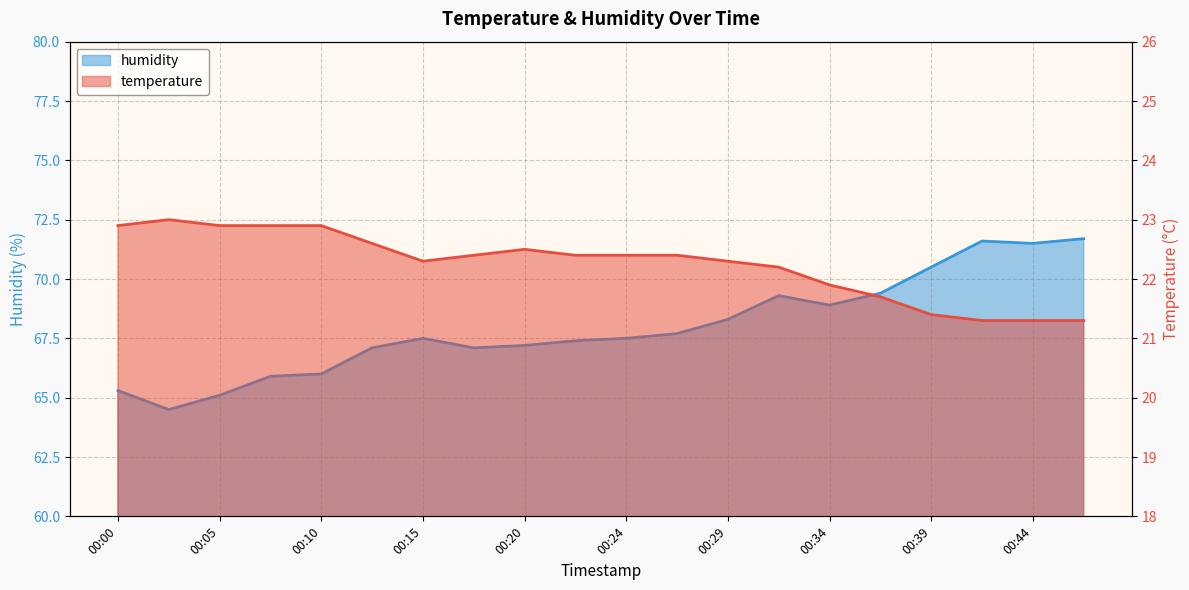

Does the chart display data point markers on the line(s)?

No